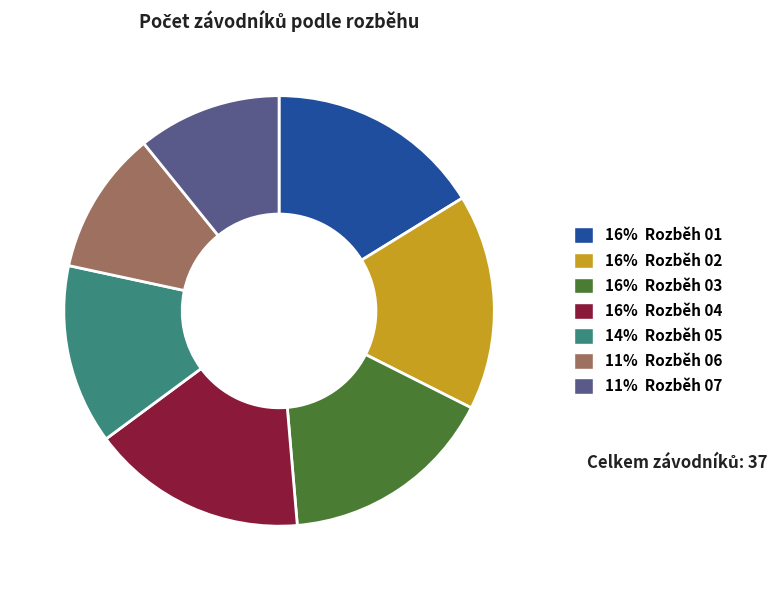

How many slices are in this pie chart?

7